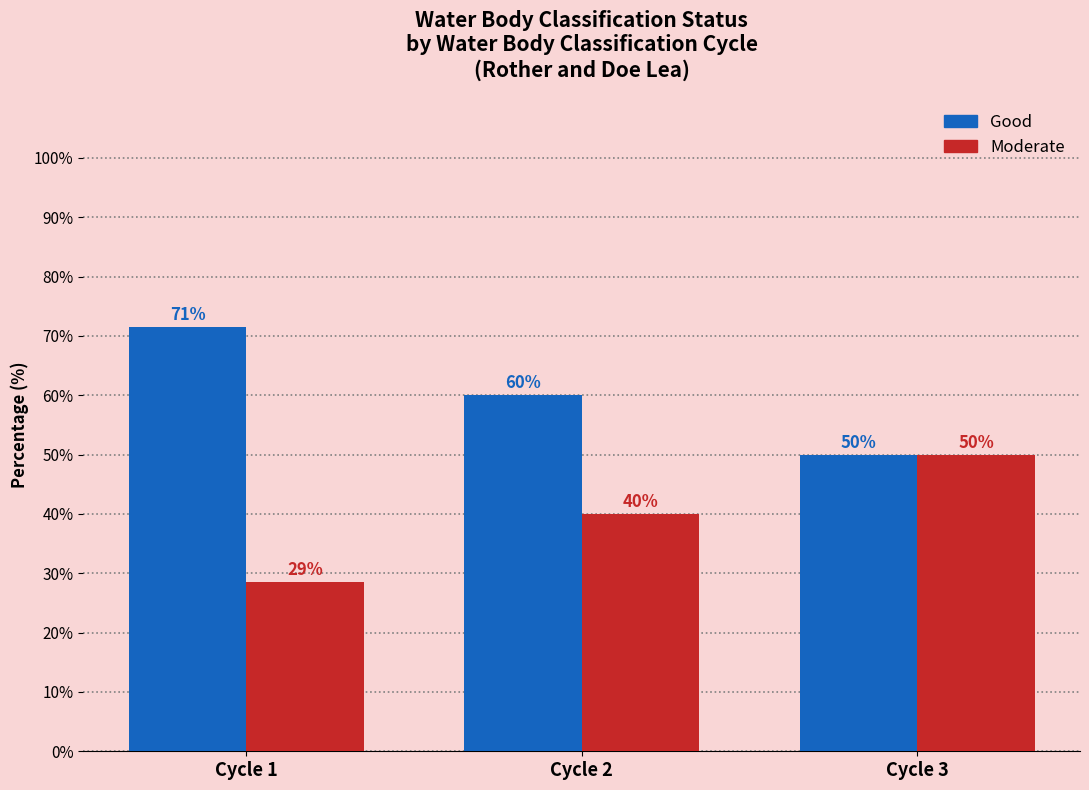

How many distinct data groups are displayed?

2